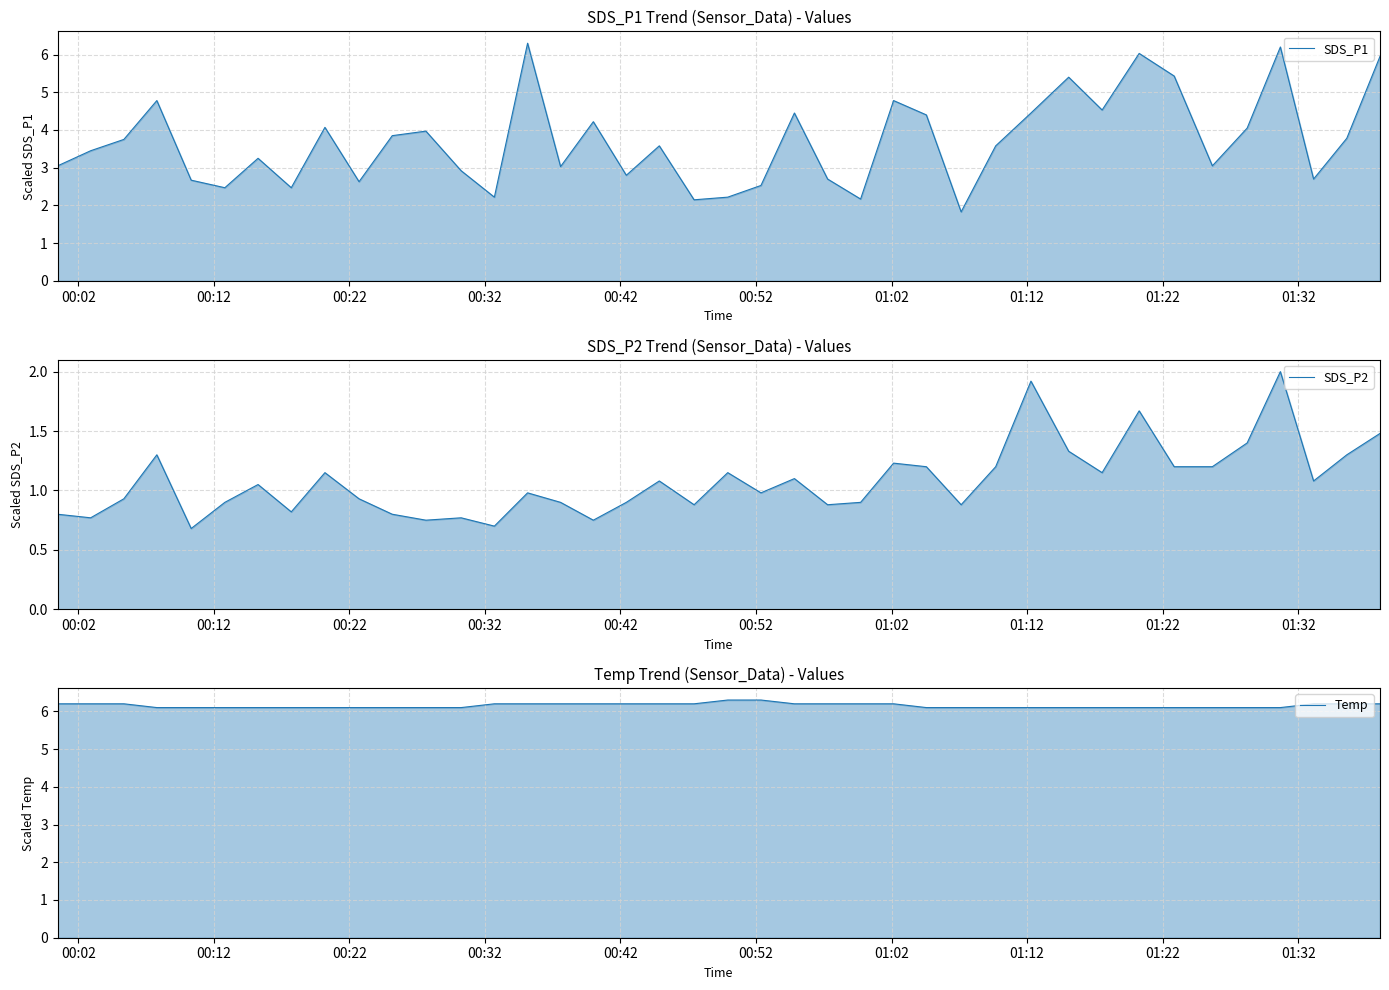

What is the lowest value of the Temp series?

6.1